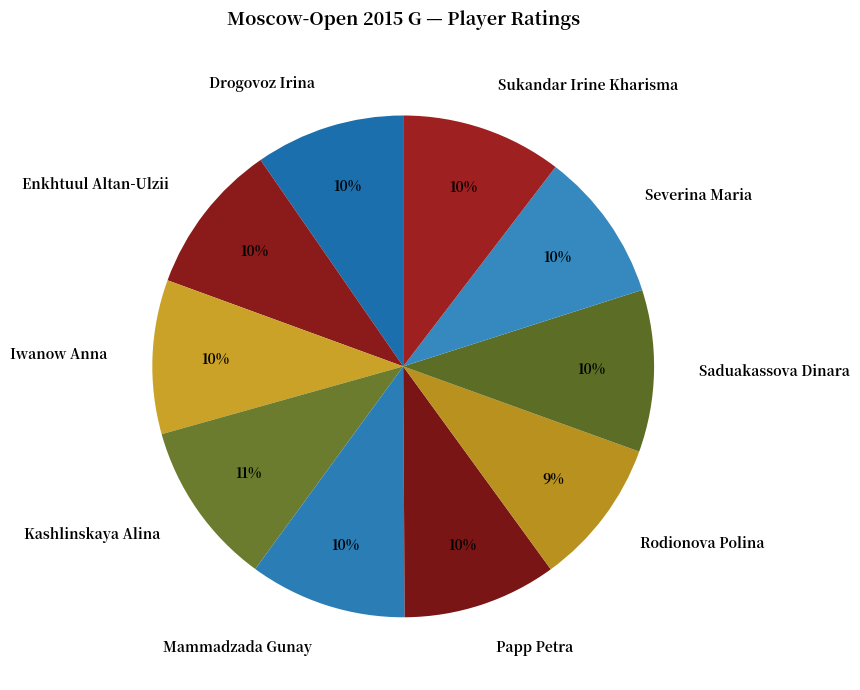

To the nearest percent, what is the average slice percentage?

10%